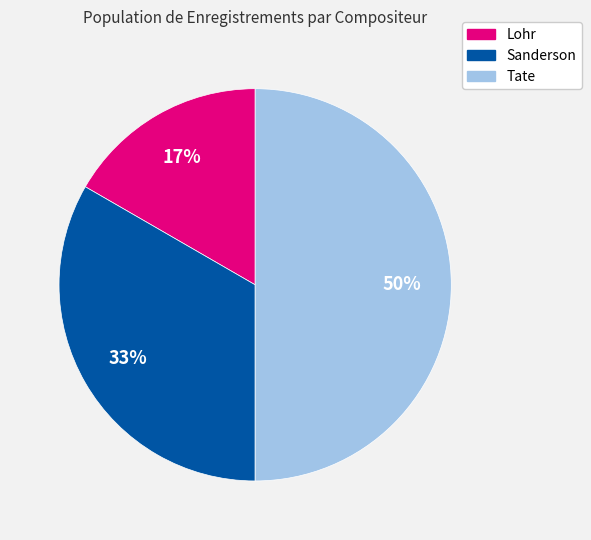

Count the number of slices in the pie.

3